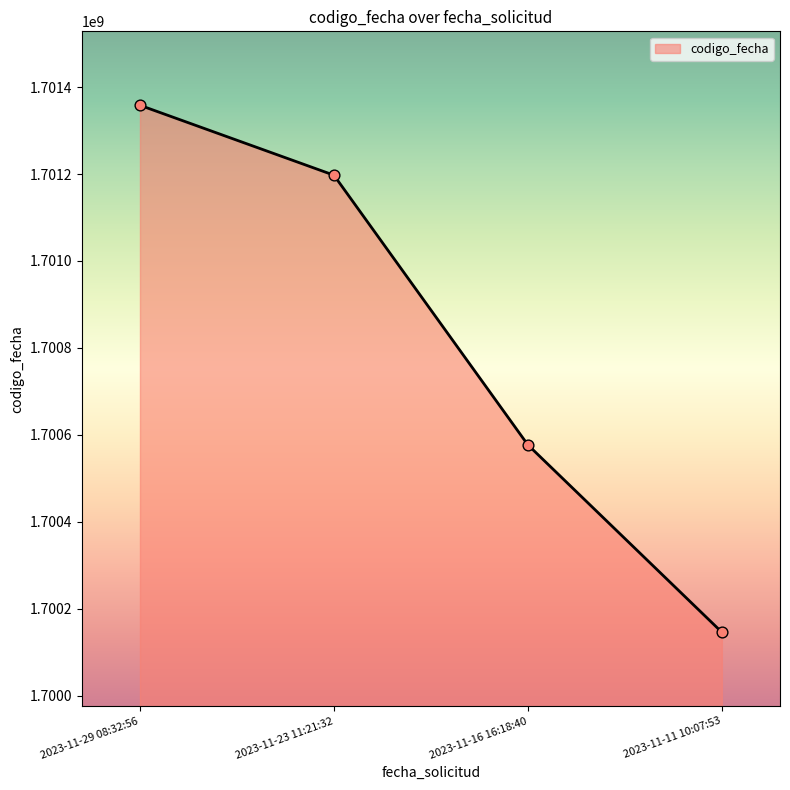

Between 2023-11-23 11:21:32 and 2023-11-11 10:07:53, which is larger?

2023-11-23 11:21:32